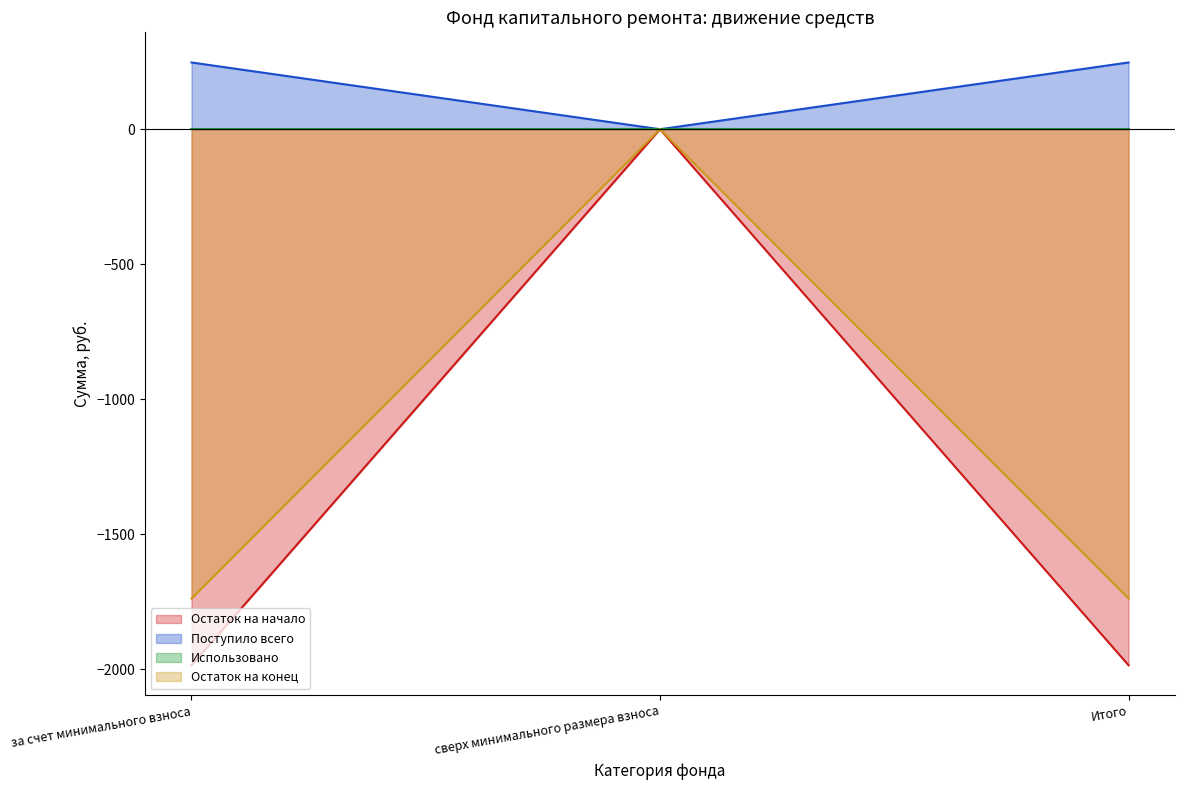

What is the spread (max minus min) of values at за счет минимального взноса?

2231.7